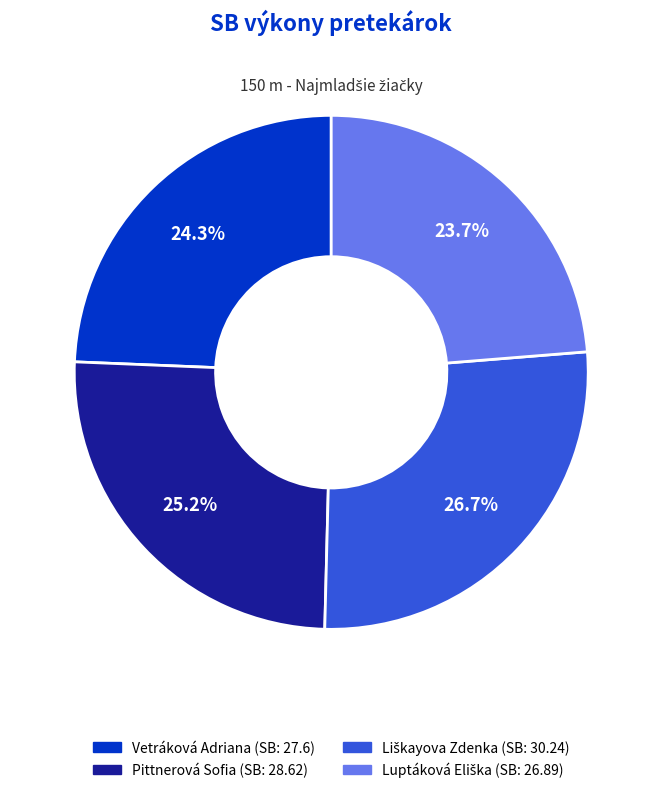

How many slices are in this pie chart?

4